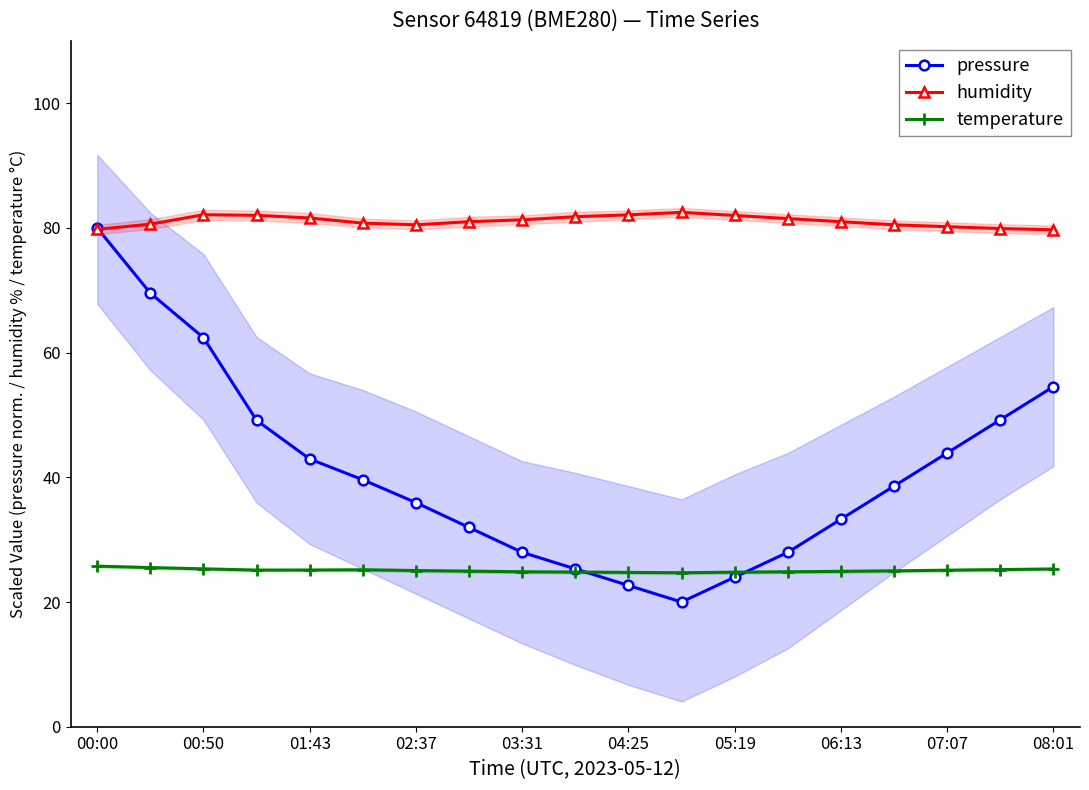

List the series in order of their overall mean, lowest first.

temperature, pressure, humidity